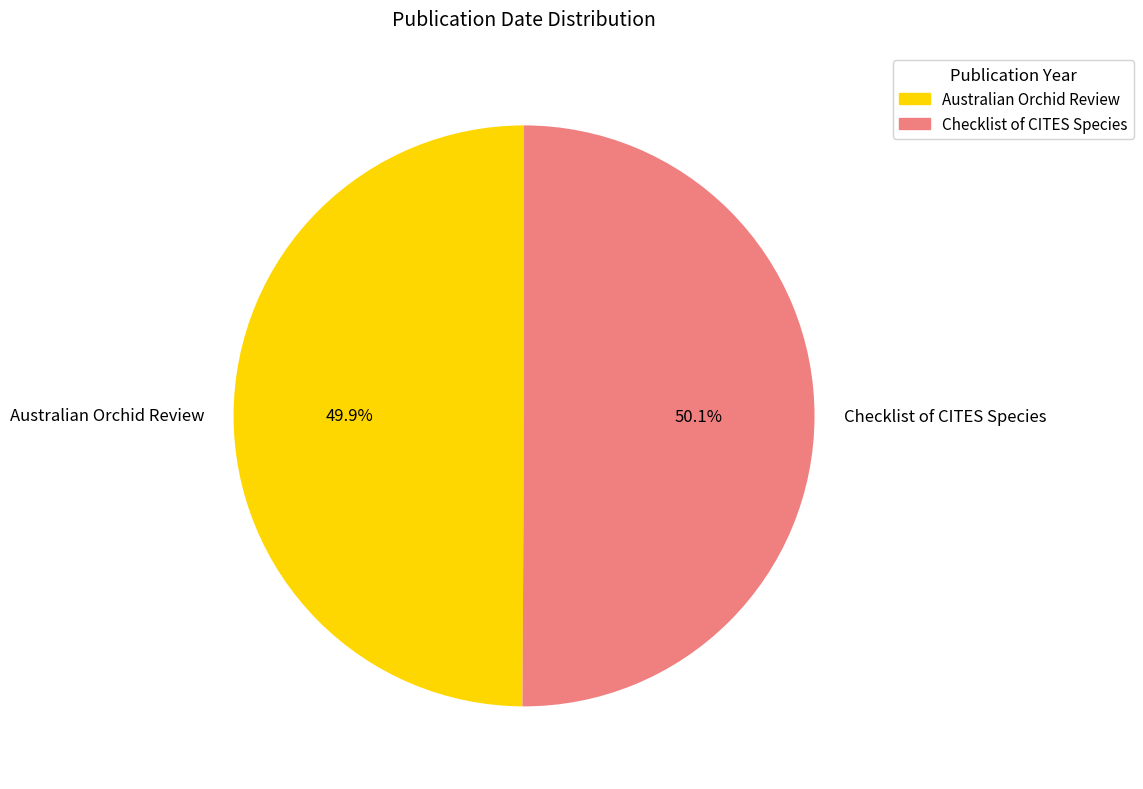

Is it true that Checklist of CITES Species is 65% of the pie?

False